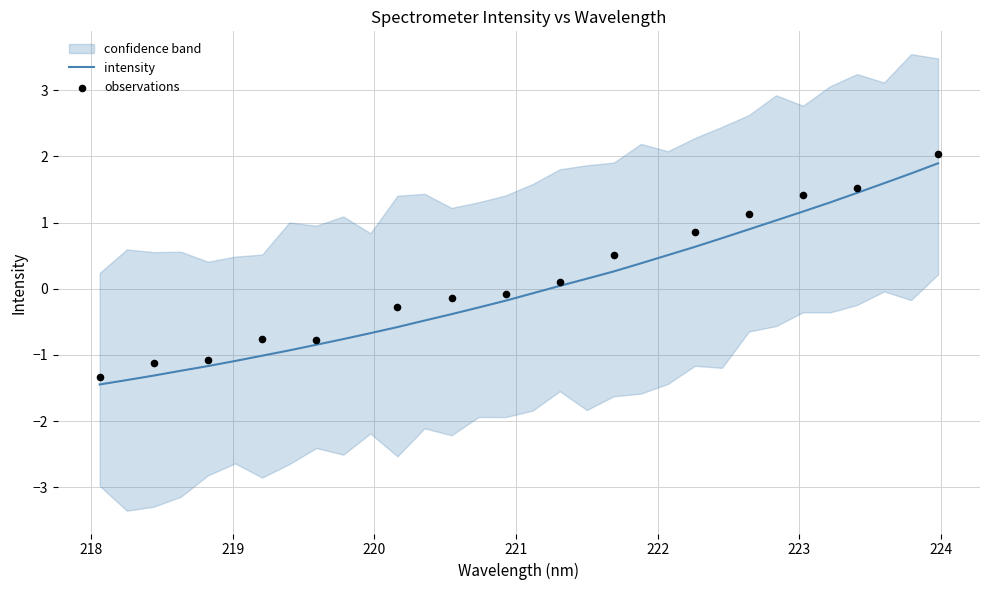

What is the highest value of the intensity series?

1.9